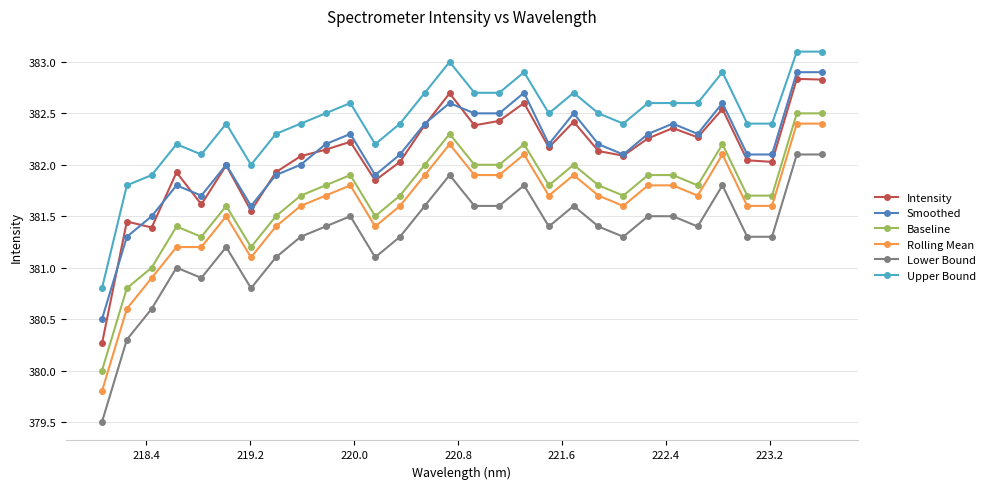

What are all the series names shown in the legend?

Intensity, Smoothed, Baseline, Rolling Mean, Lower Bound, Upper Bound